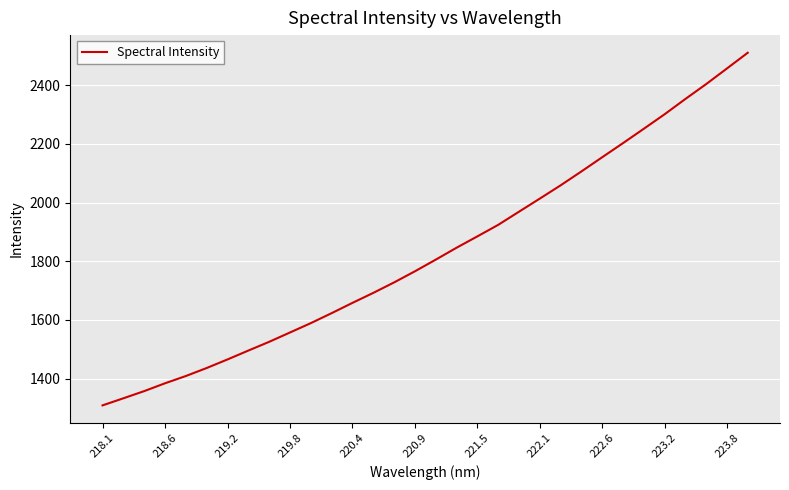

What is the difference between the maximum and minimum values?

1201.8